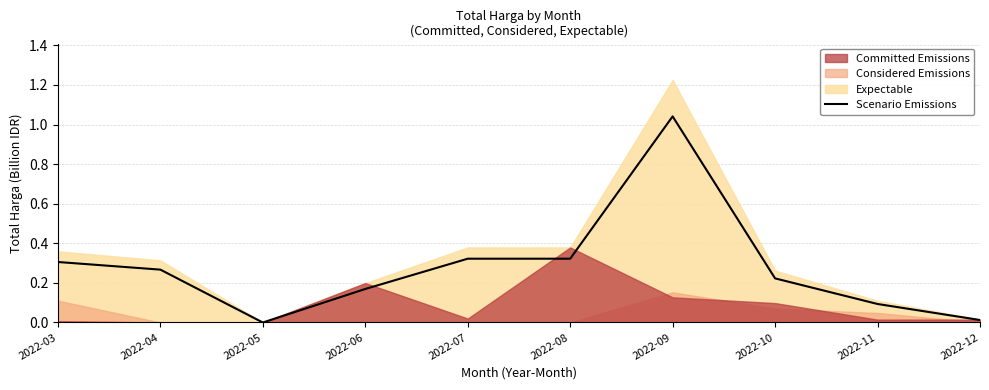

Does the chart have visible grid lines?

Yes